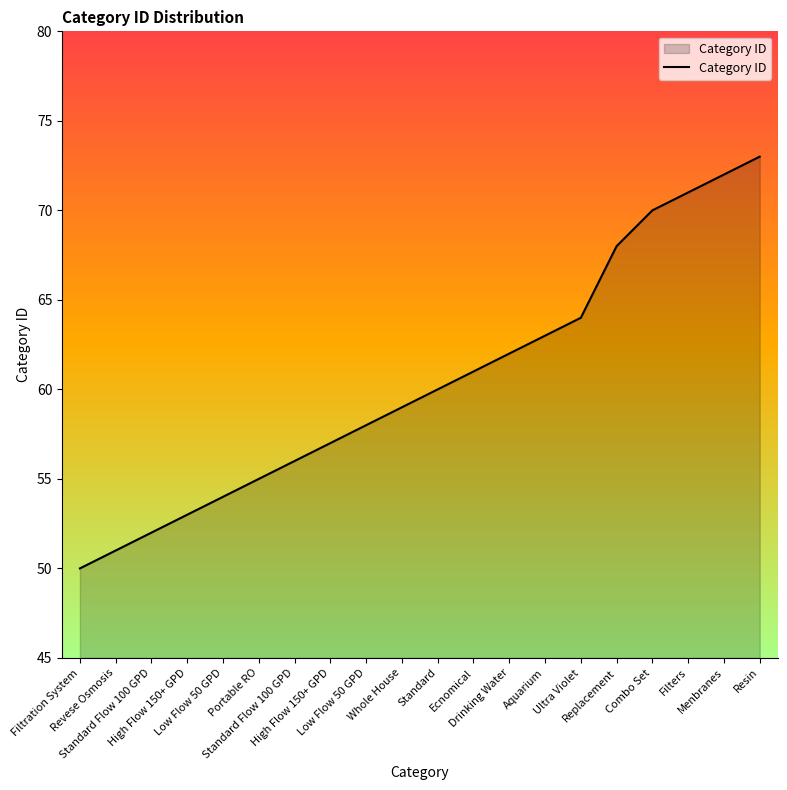

How many lines are shown in the chart?

1